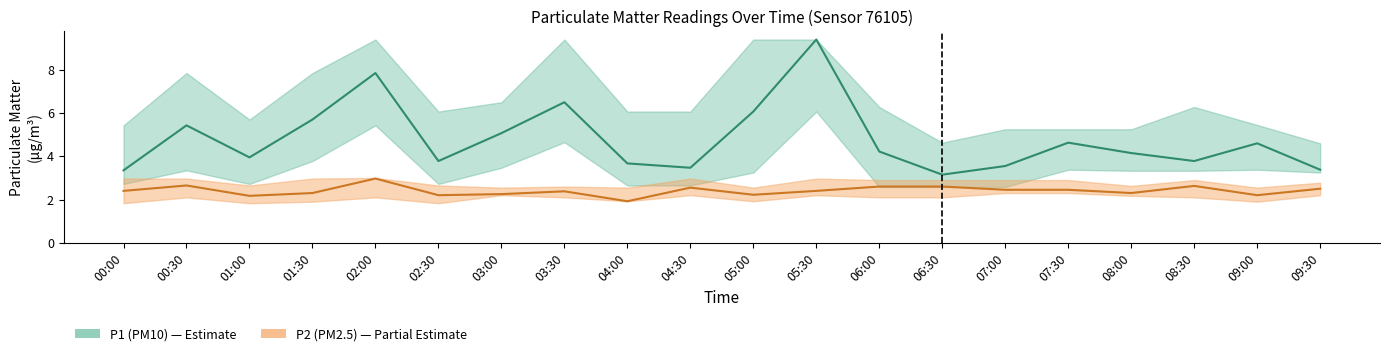

True or false: P2 center and P1 center cross at least once.

False